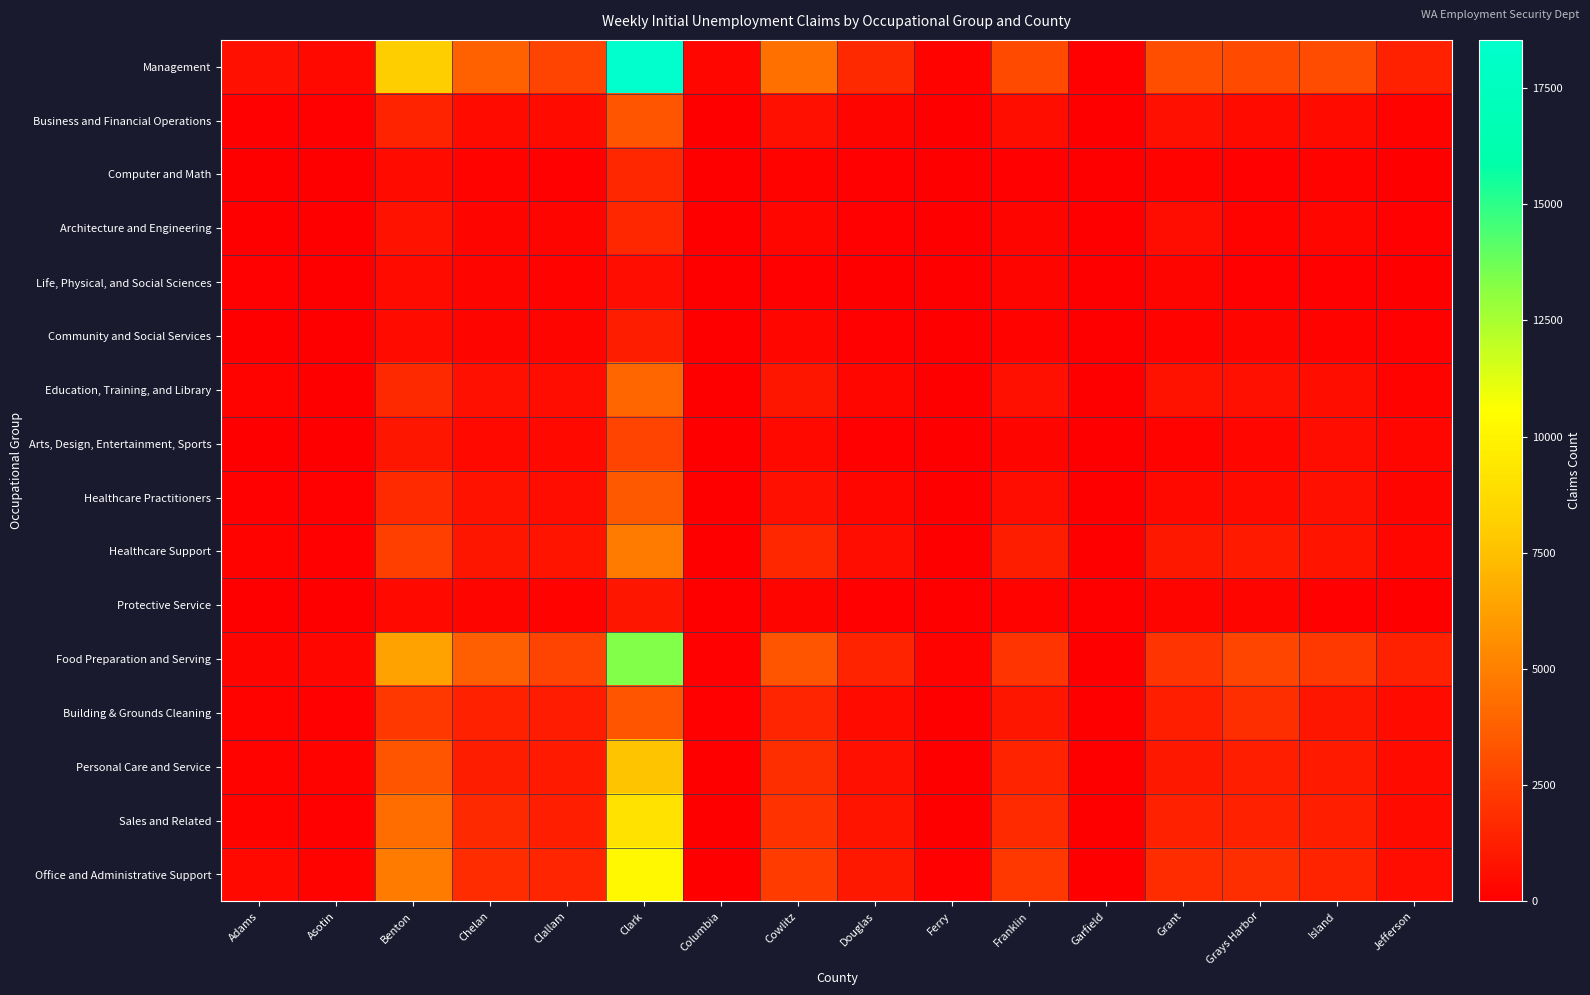

At how many categories does at least one series exceed 4173?

3